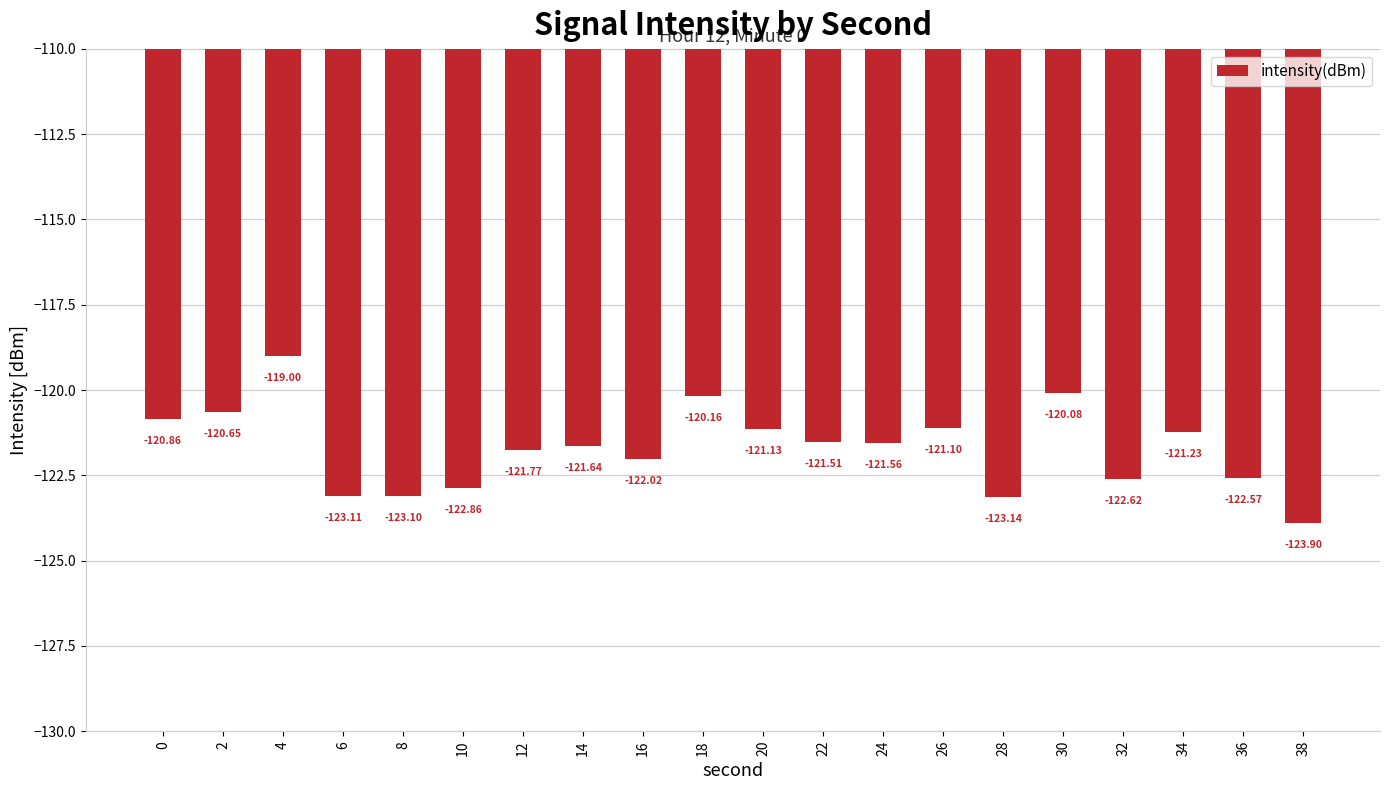

Are the bars grouped side by side (vs. stacked)?

No